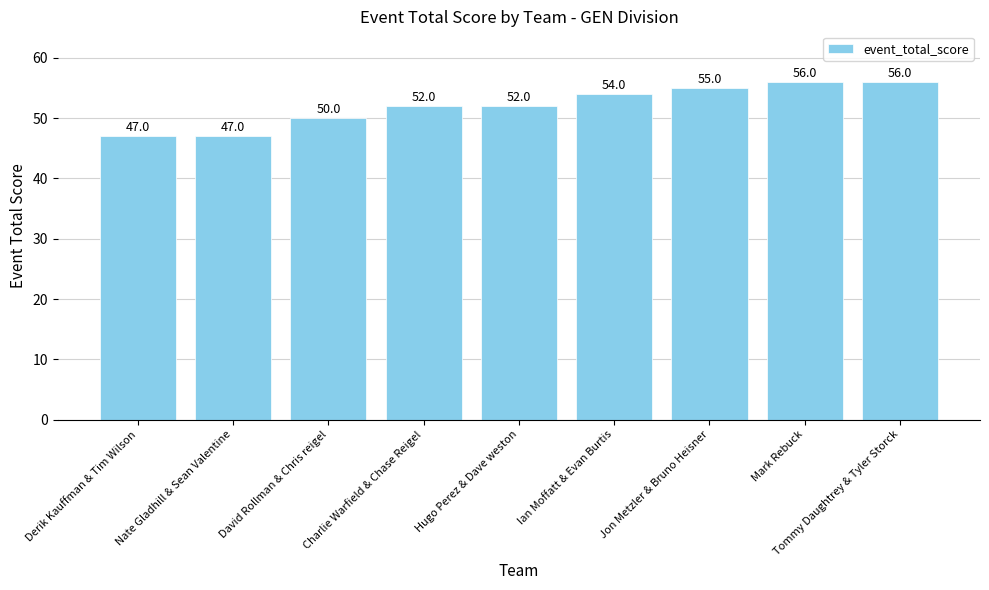

Reading left to right, what are all the values shown in this chart?

47	47	50	52	52	54	55	56	56